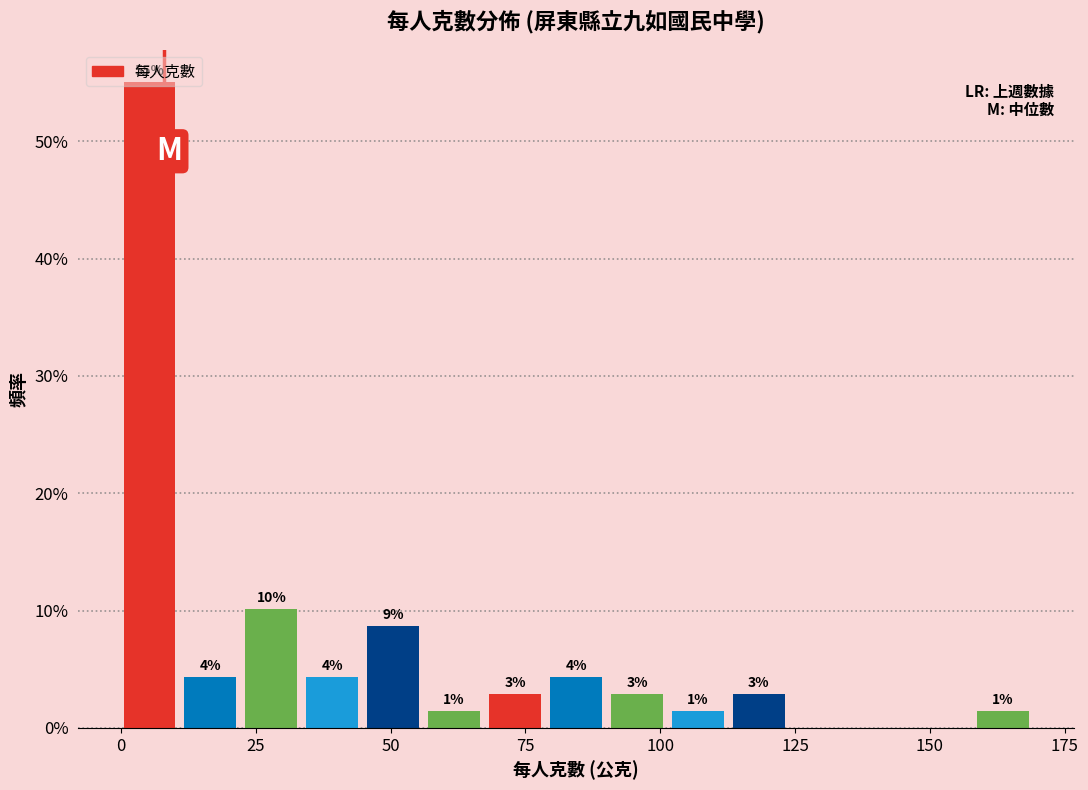

Around what value on the x-axis is the tallest bar? Give the approximate position of its centre, as read against the axis.

5